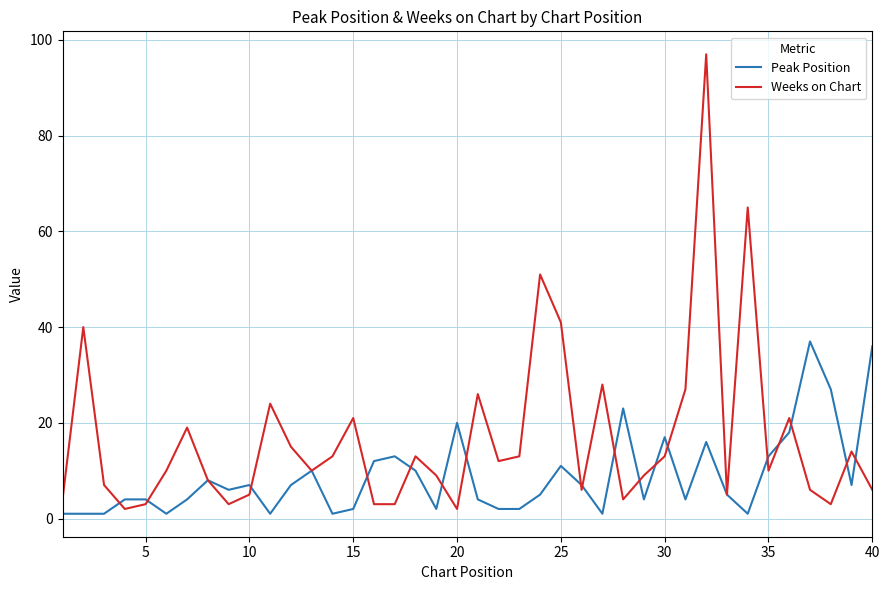

Rank the series by their maximum value, from lowest to highest.

Peak Position, Weeks on Chart